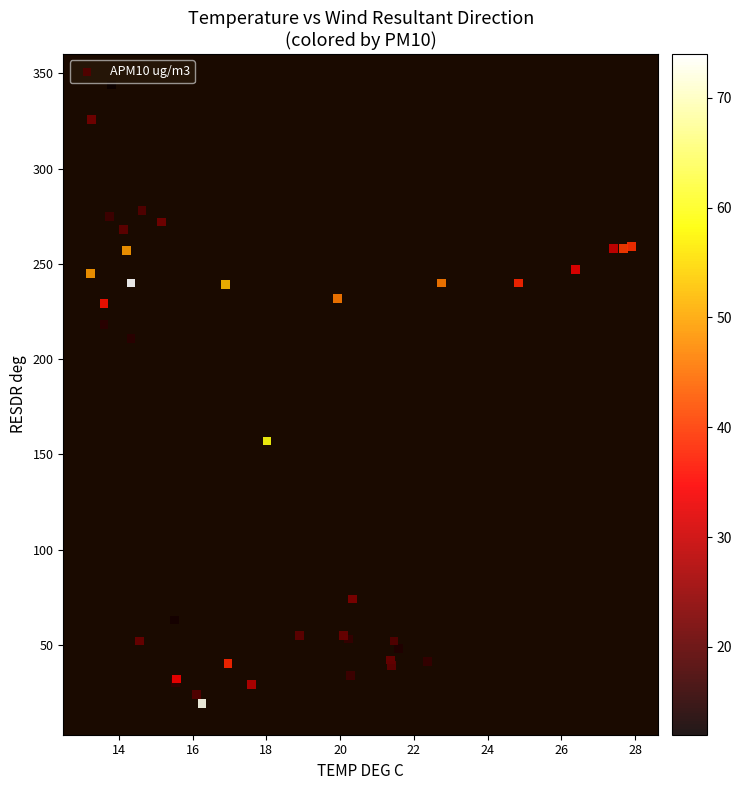

What Y value in the scatter plot is closest to 181?

157